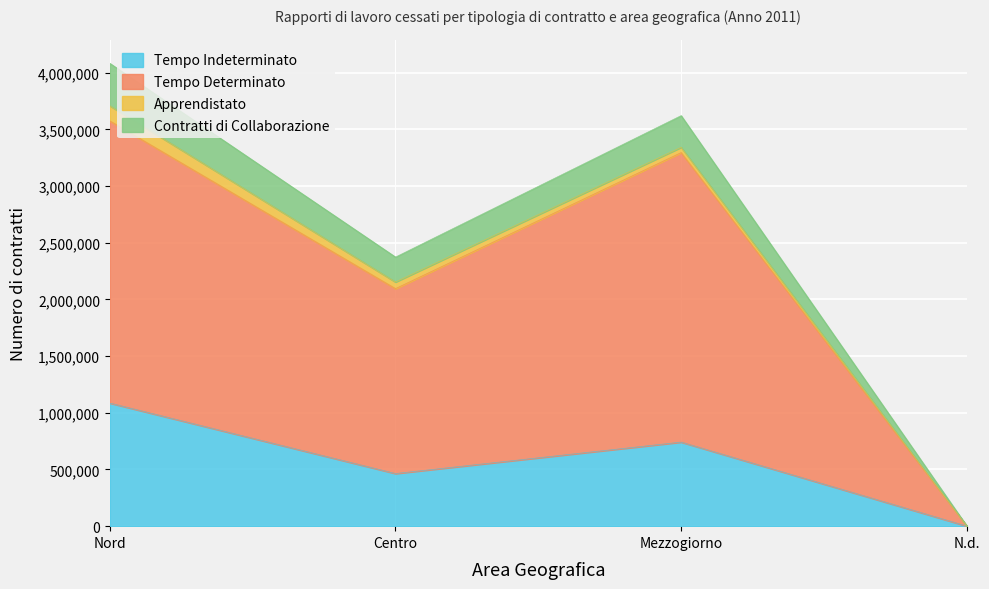

At which category is the sum across all series the highest?

Nord